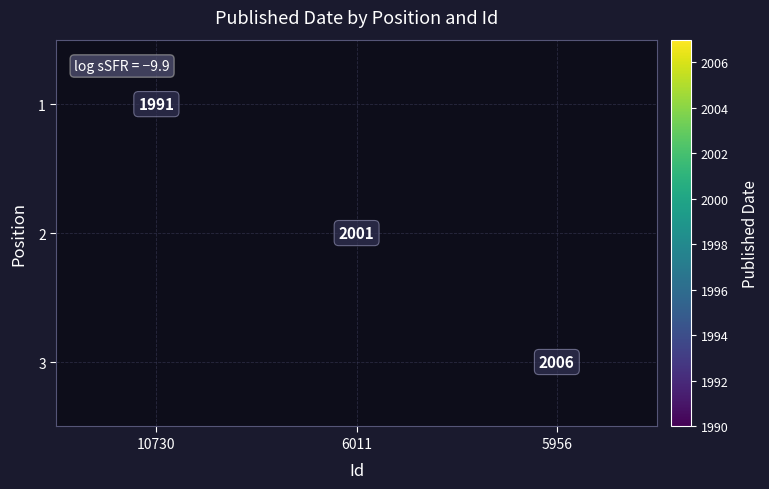

Which category has the lowest value across all series?

10730